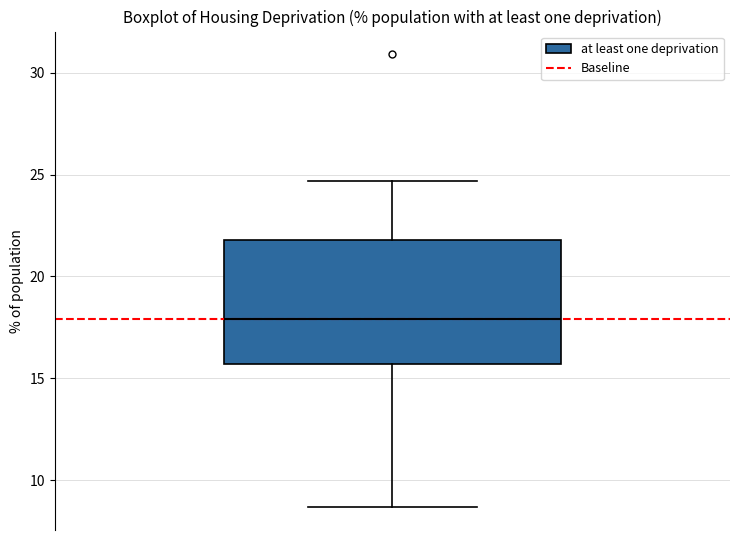

Transcribe this box plot: give where the median line is, the range the box spans, and where the two whiskers end, as read against the y-axis. The values are not printed on the chart, so give them approximately, as read against the axis.

median 18.0, box 15.5 to 22.0, whiskers 8.5 to 24.5